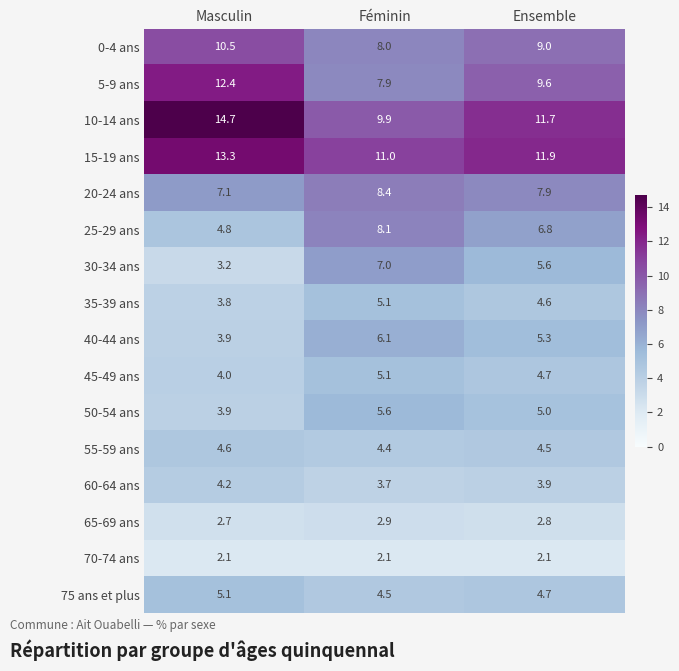

What is the spread (max minus min) of values at Masculin?

12.6